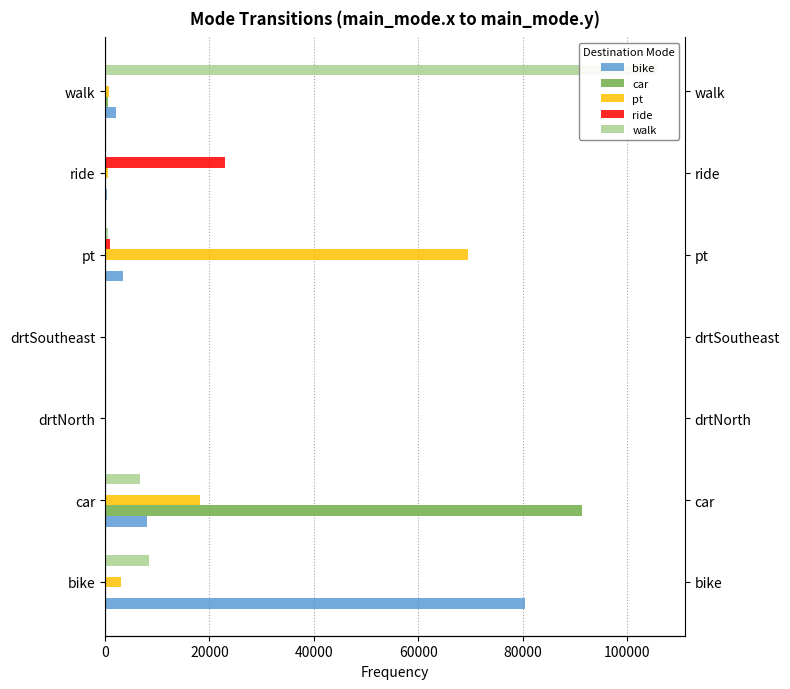

Reading left to right, list all the values displayed in this chart.

bike: 80444	8054	4	4	3371	291	2060
car: 69	91451	0	0	226	189	487
pt: 2958	18242	15	5	69494	559	658
ride: 206	103	6	3	998	22985	184
walk: 8407	6605	16	10	572	73	105807